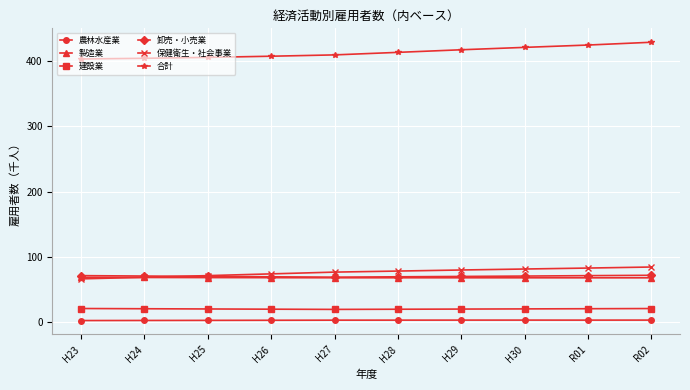

What position from the right is H30?

3